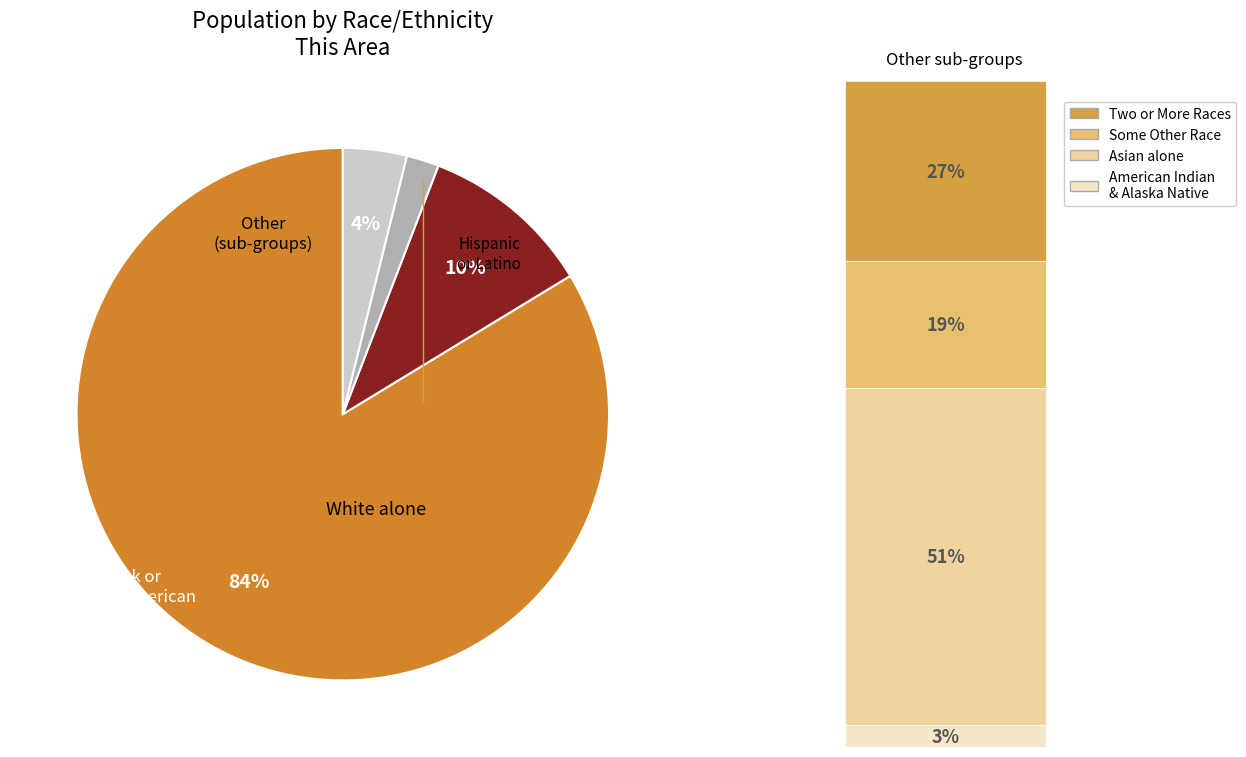

Is there a majority slice in this chart?

Yes